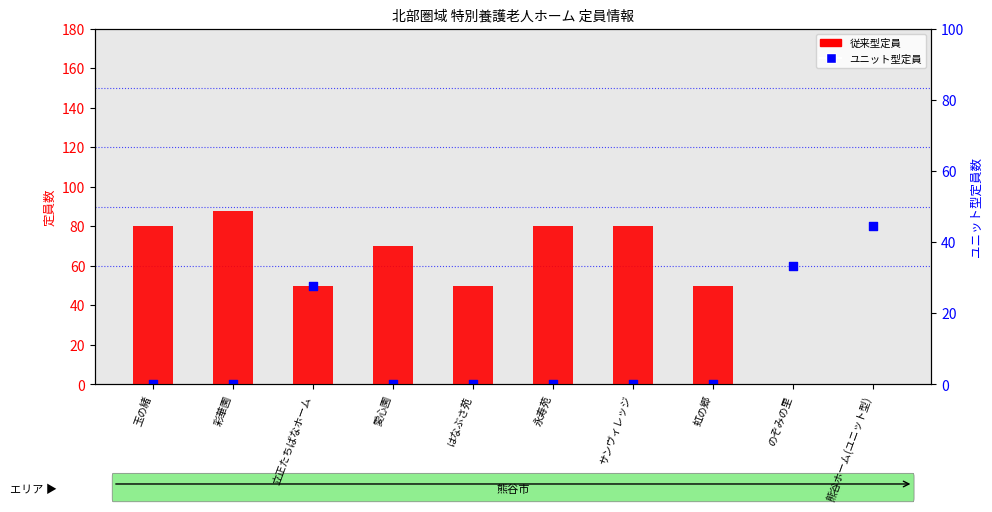

What is the total value across all series at 熊谷ホーム(ユニット型)?

80